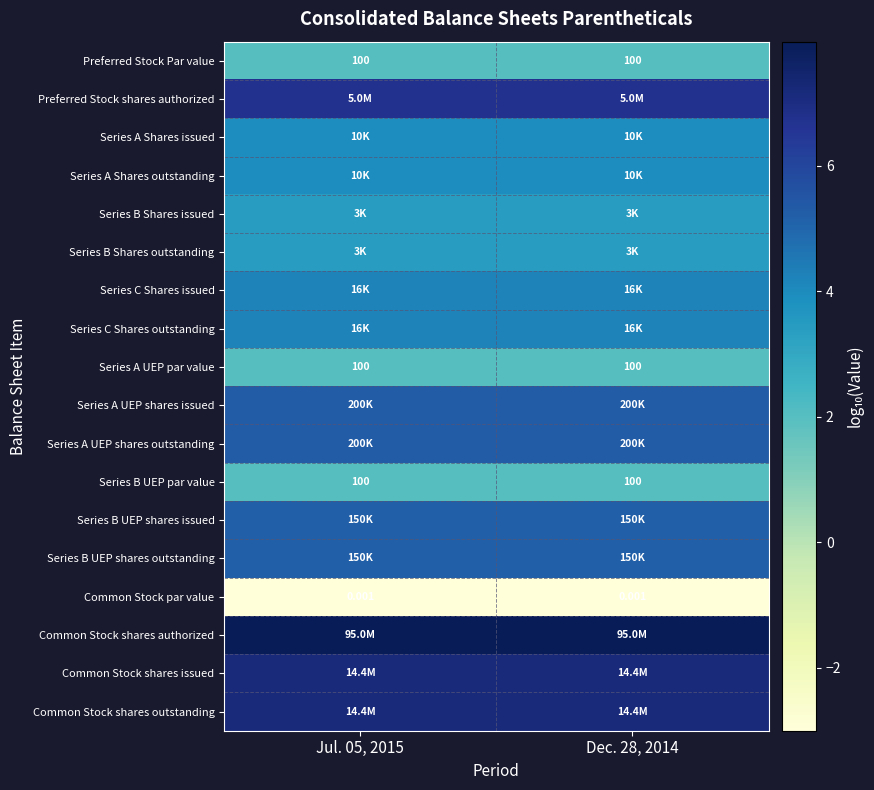

Which category has the lowest value across all series?

Jul. 05, 2015